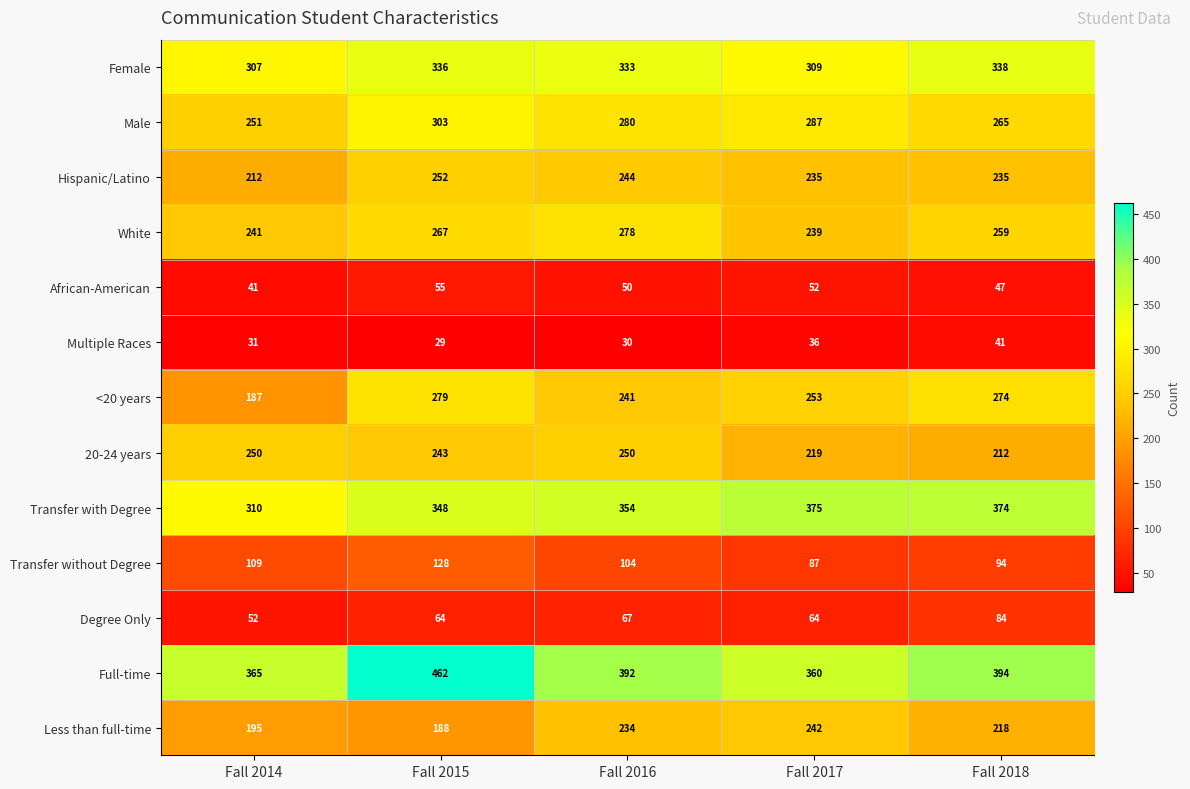

What is the difference between the Full-time values at Fall 2015 and Fall 2018?

68